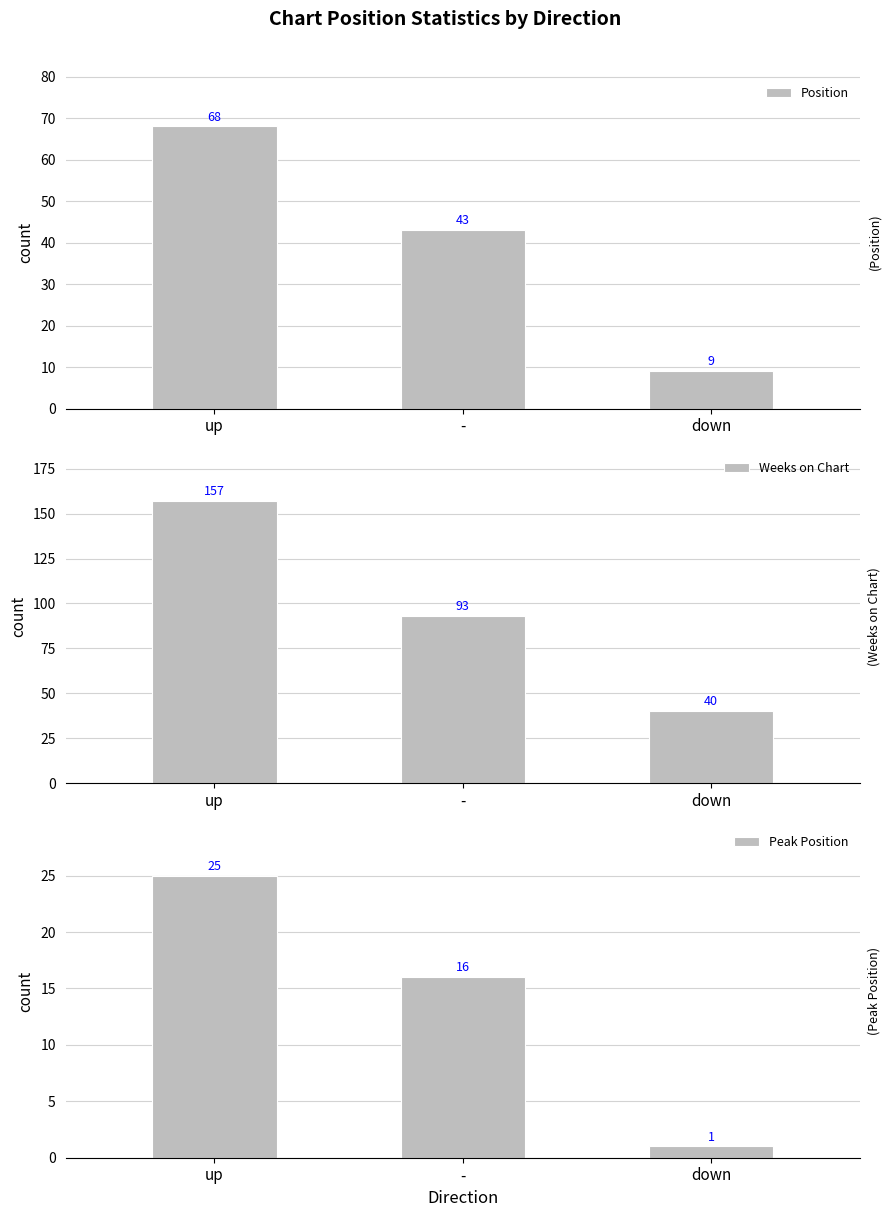

Rank the series at - from lowest to highest value.

Peak Position, Position, Weeks on Chart